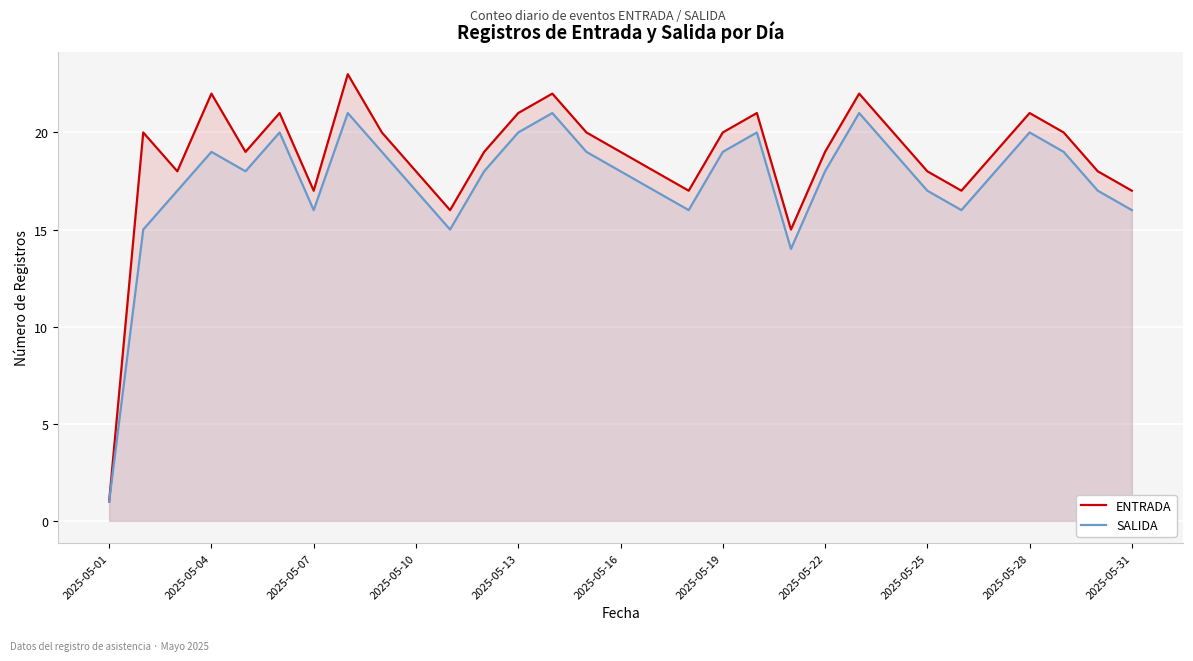

Which category has the lowest value in the ENTRADA series?

2025-05-01